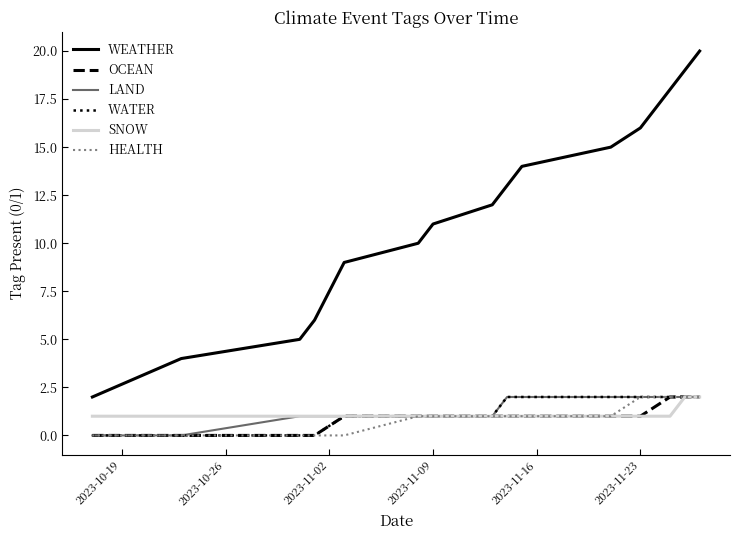

Which series has the largest total across all categories?

WEATHER